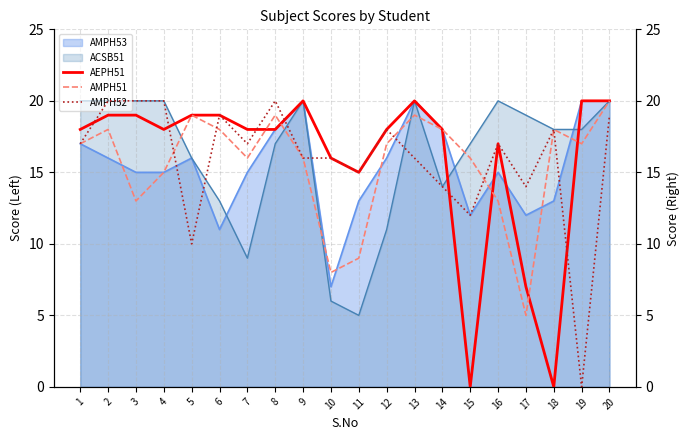

What is the value of the AMPH51 point at the 13th from the left?

19